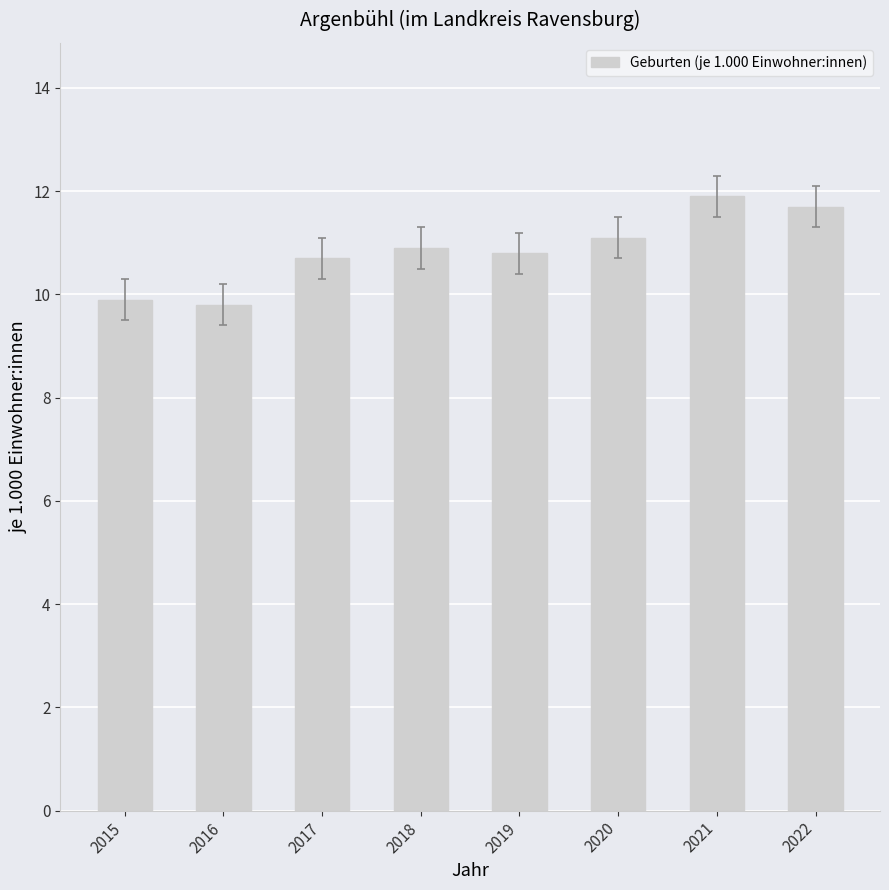

What is the difference between the maximum and minimum values?

2.1